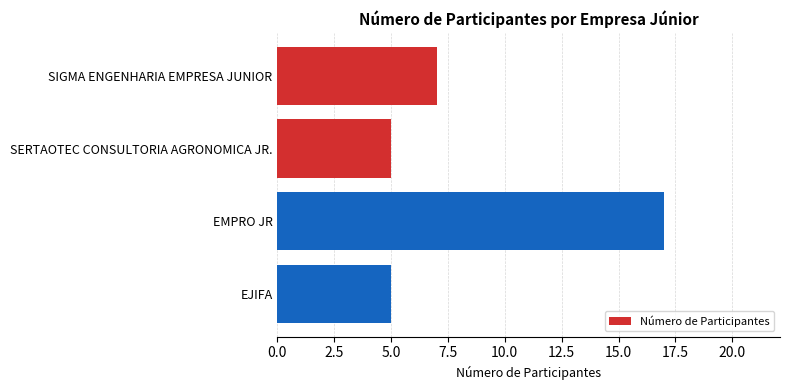

What is the smallest value displayed?

5